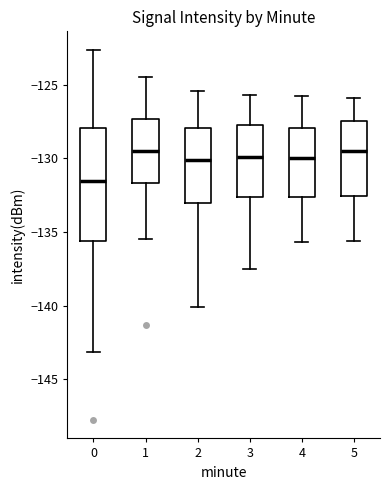

Where does the median line of the box at x = 2 sit on the y-axis? The values are not printed on the chart, so give them approximately, as read against the axis.

-130.0